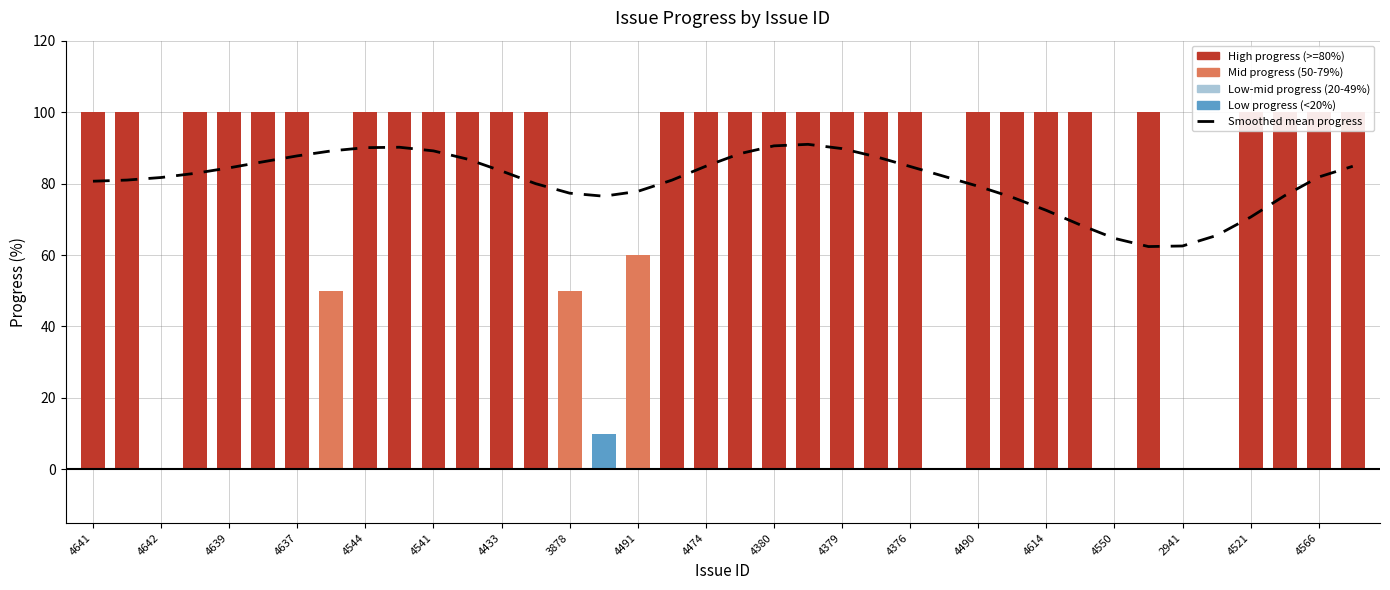

Which series has the widest spread of values?

Progress (%)